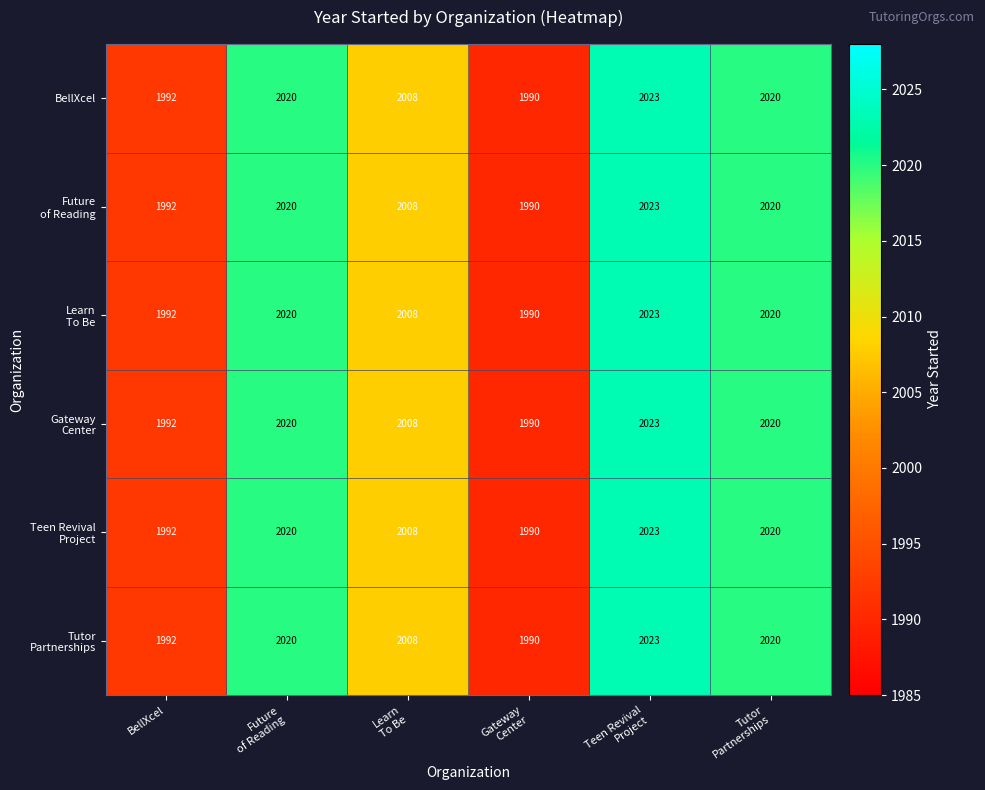

How many categories are shown in the chart?

6